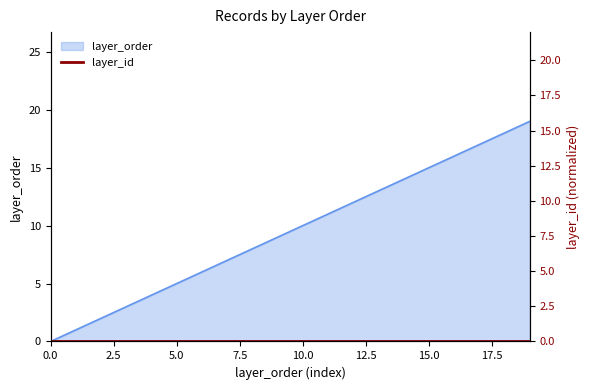

Count the number of categories in the chart.

20